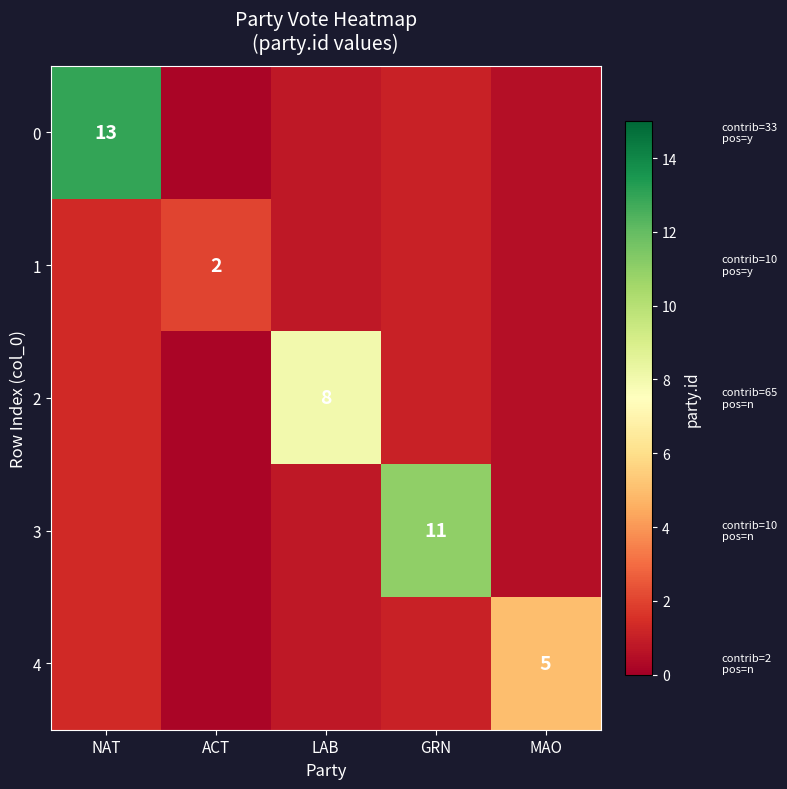

Is it true that 3 equals 6.1 at GRN?

False